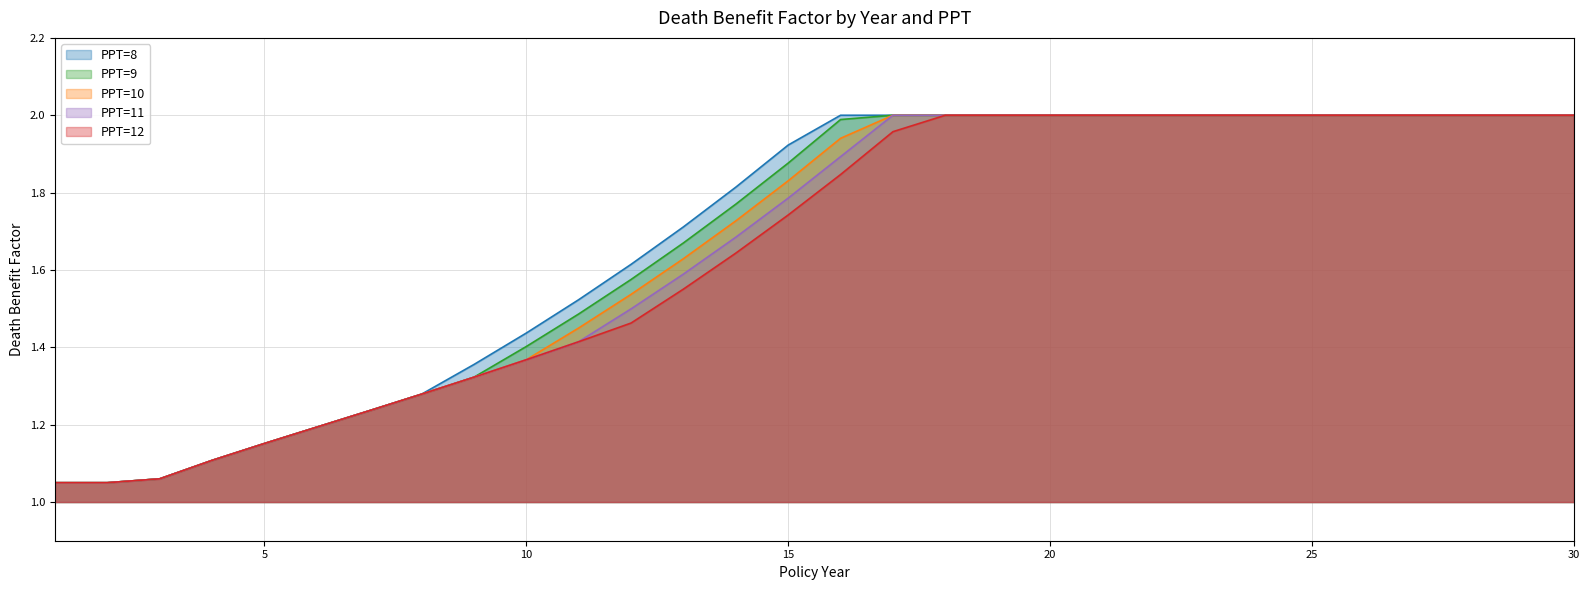

What are all the series names shown in the legend?

PPT=8, PPT=9, PPT=10, PPT=11, PPT=12